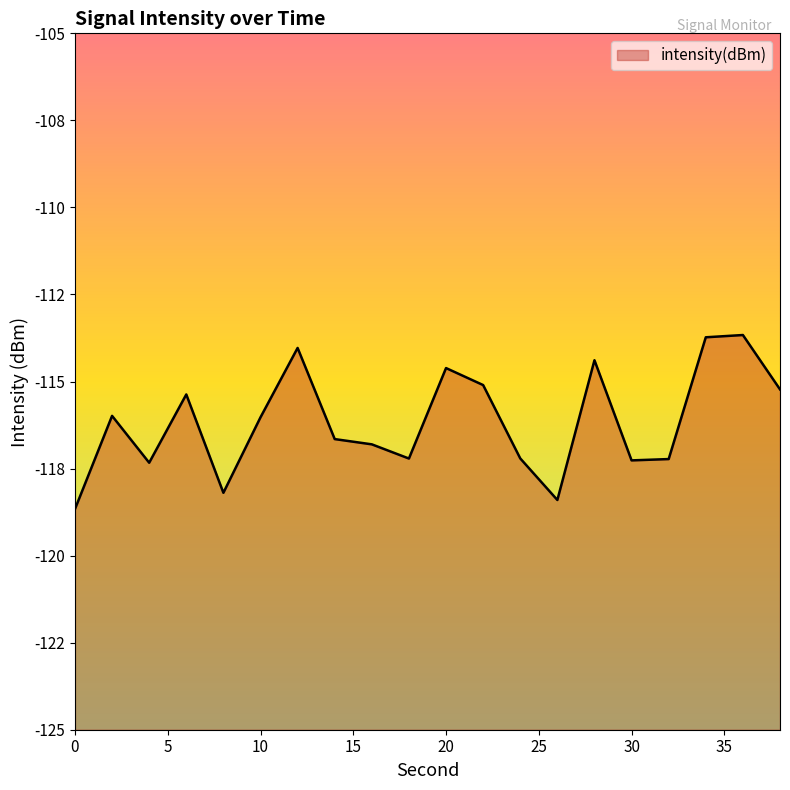

True or false: the data shows -34.6 at 0.

False